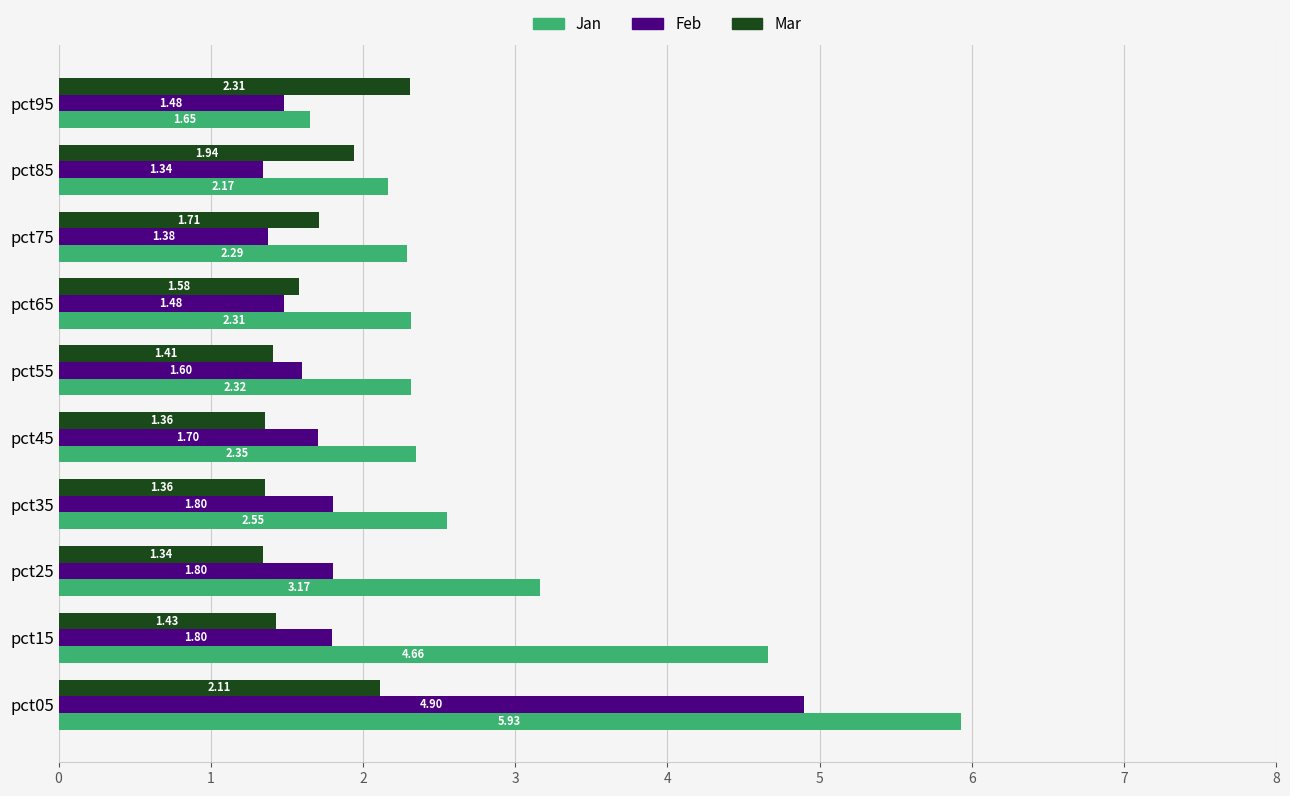

Which series has the widest spread of values?

Jan